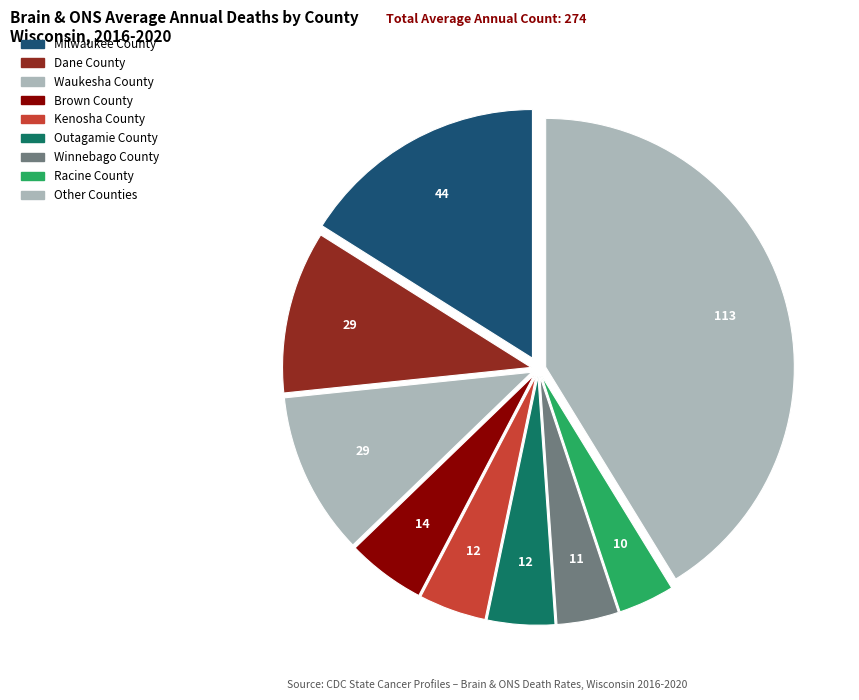

How many segments does this pie chart have?

9